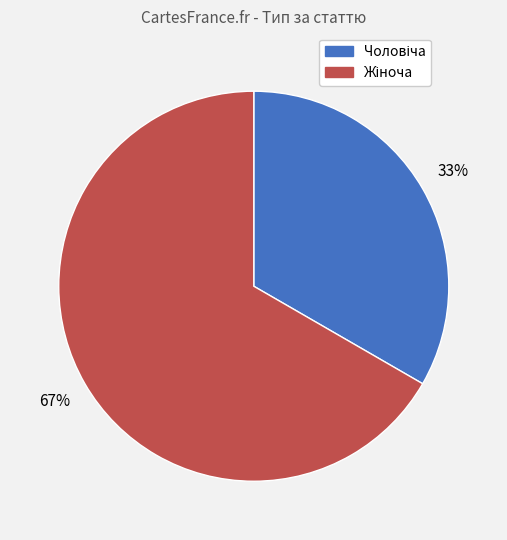

To the nearest percent, what is the average slice percentage?

50%